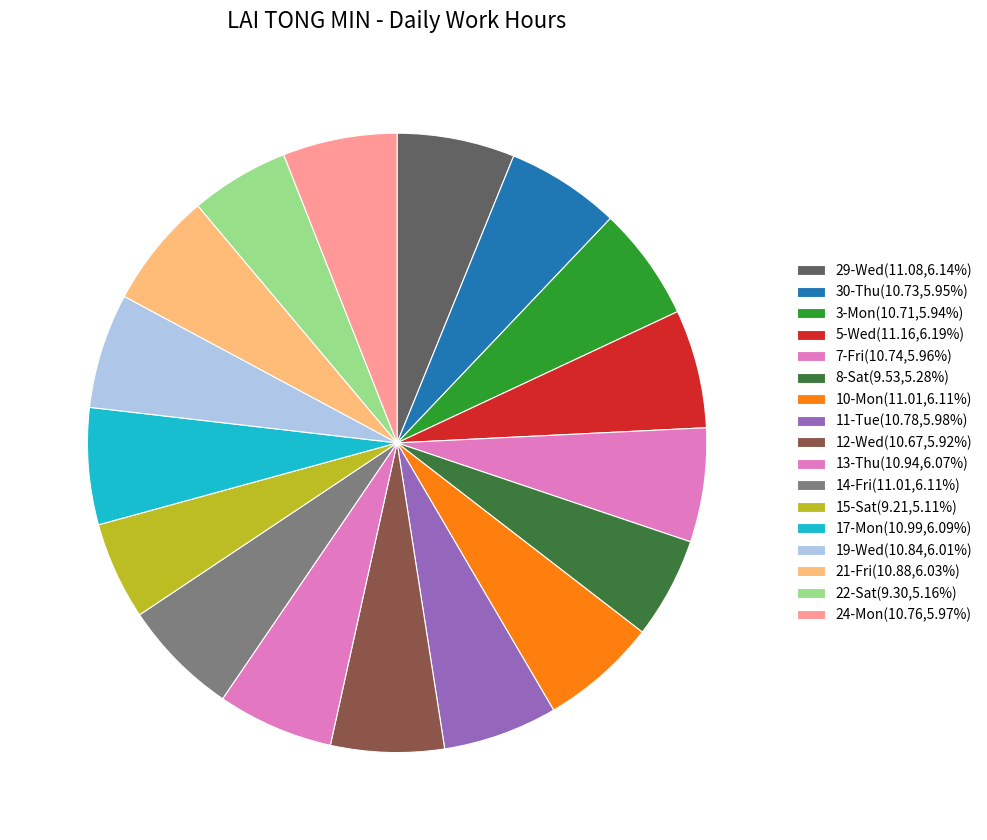

Which slice is the smallest?

15-Sat